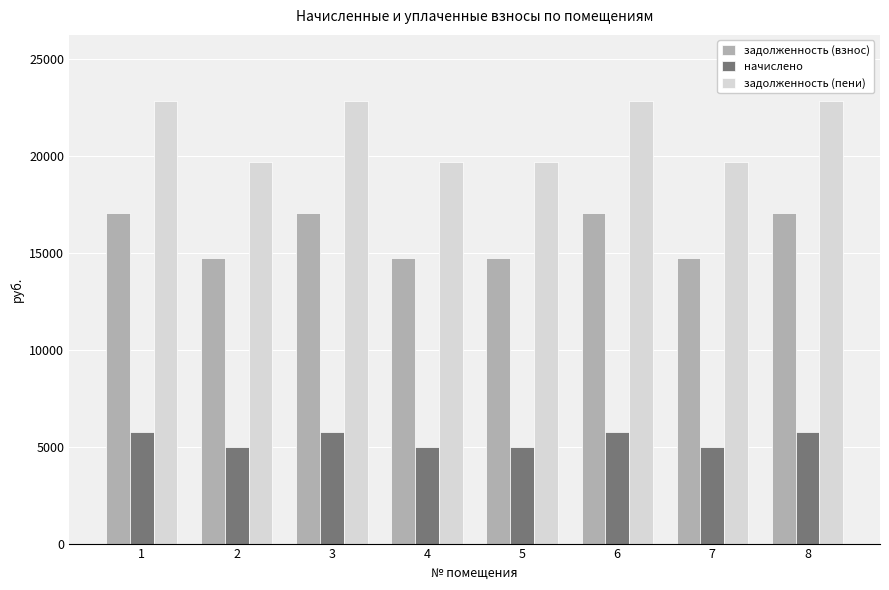

What is the average value of the начислено series?

5359.0